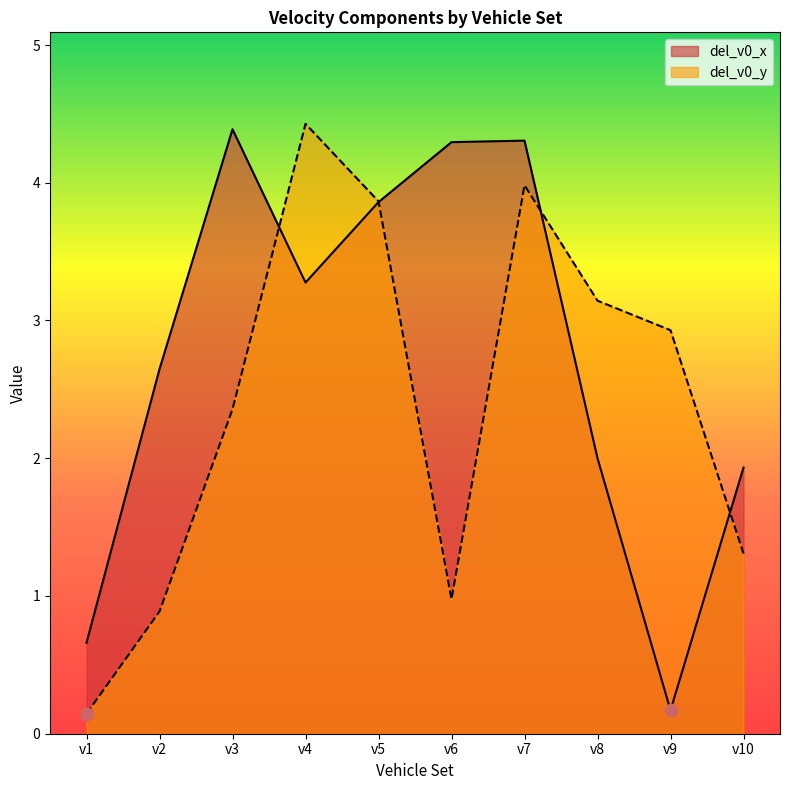

Which series reaches the maximum Y coordinate?

del_v0_y